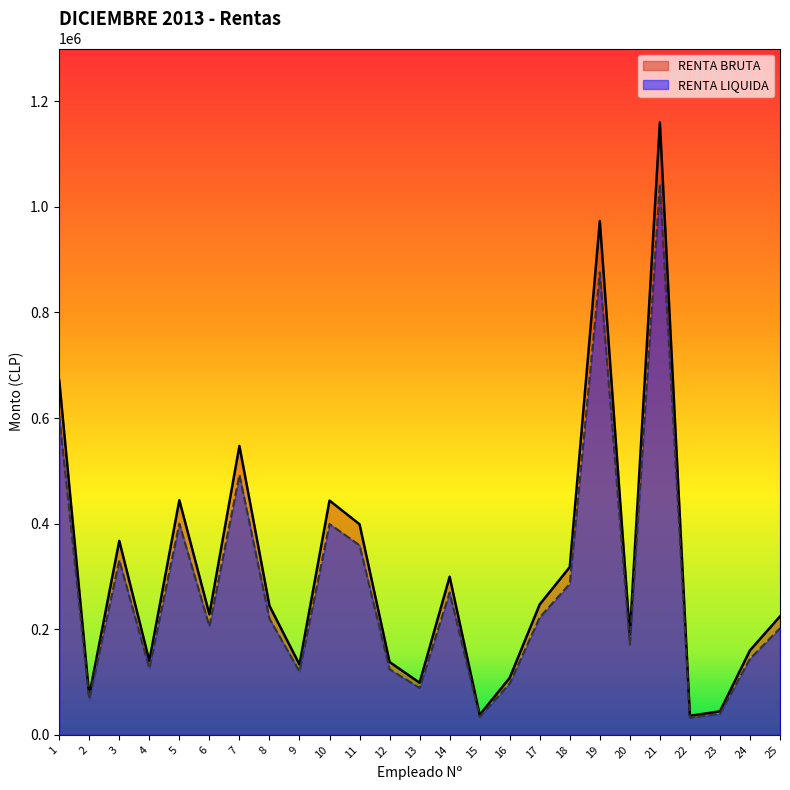

Rank the series by their maximum value, from lowest to highest.

RENTA LIQUIDA, RENTA BRUTA